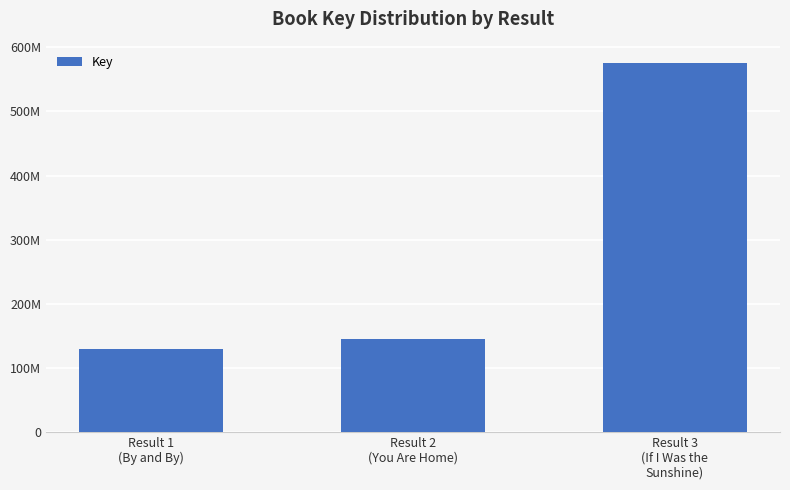

Are the bars horizontal?

No